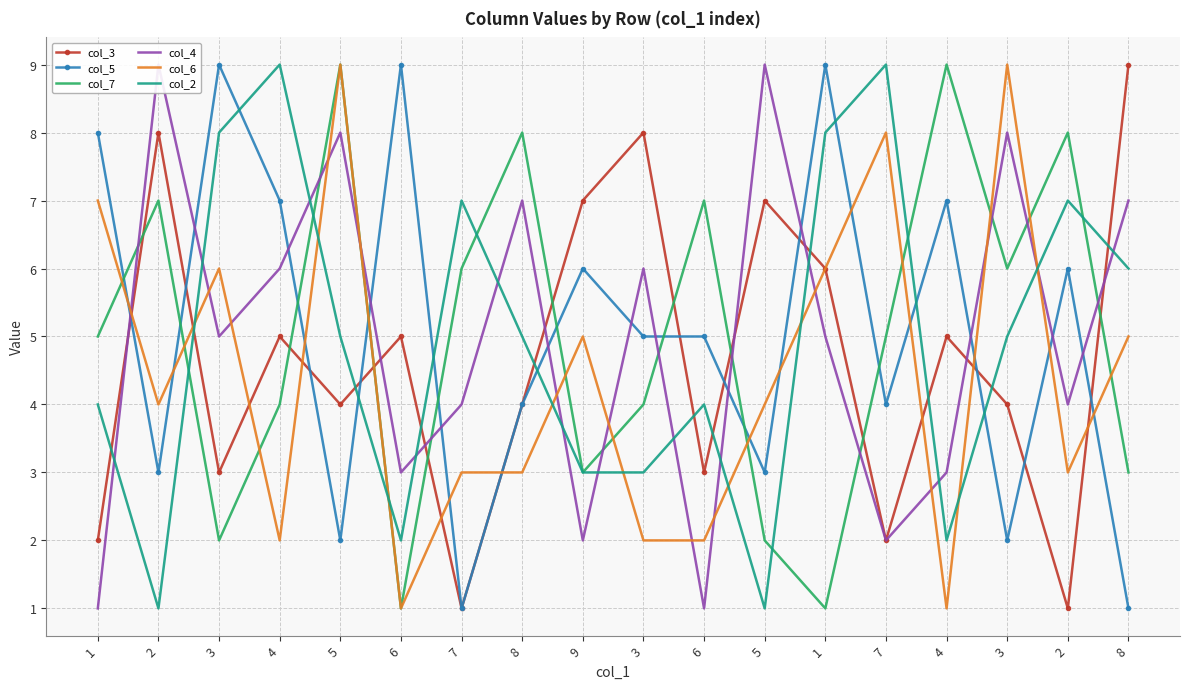

Count the col_3 values in the range 3 to 7.

11